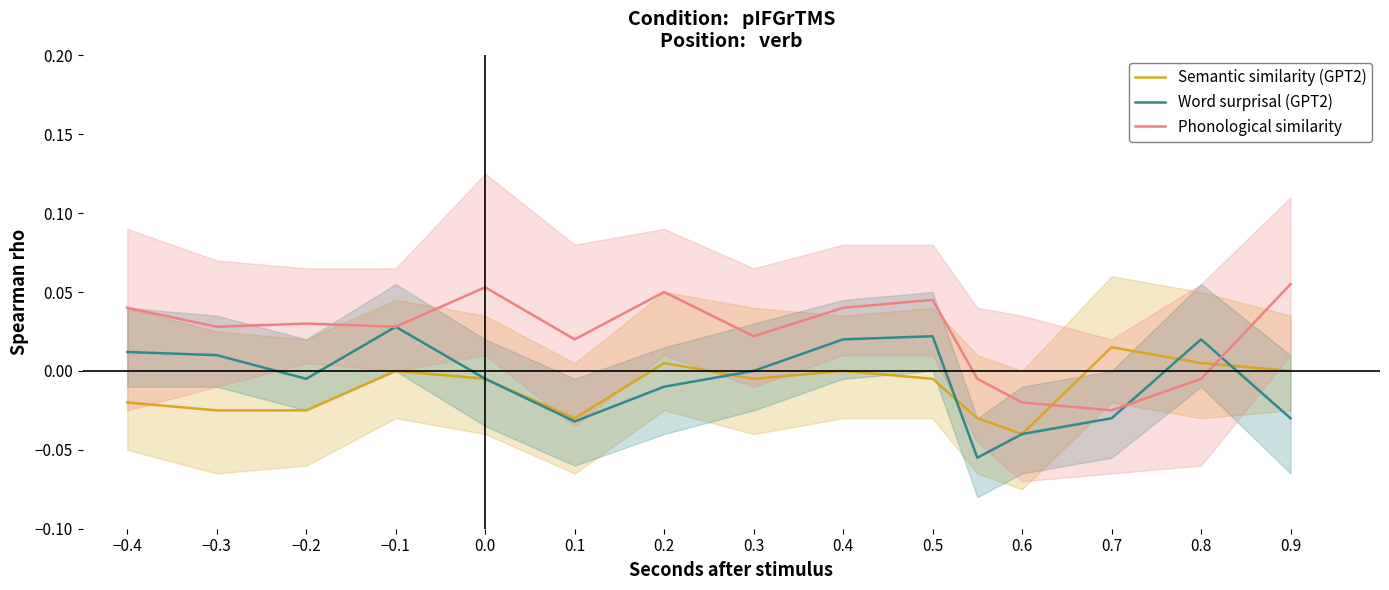

In Word surprisal (GPT2), how many points are higher than both neighbors (excluding endpoints)?

3